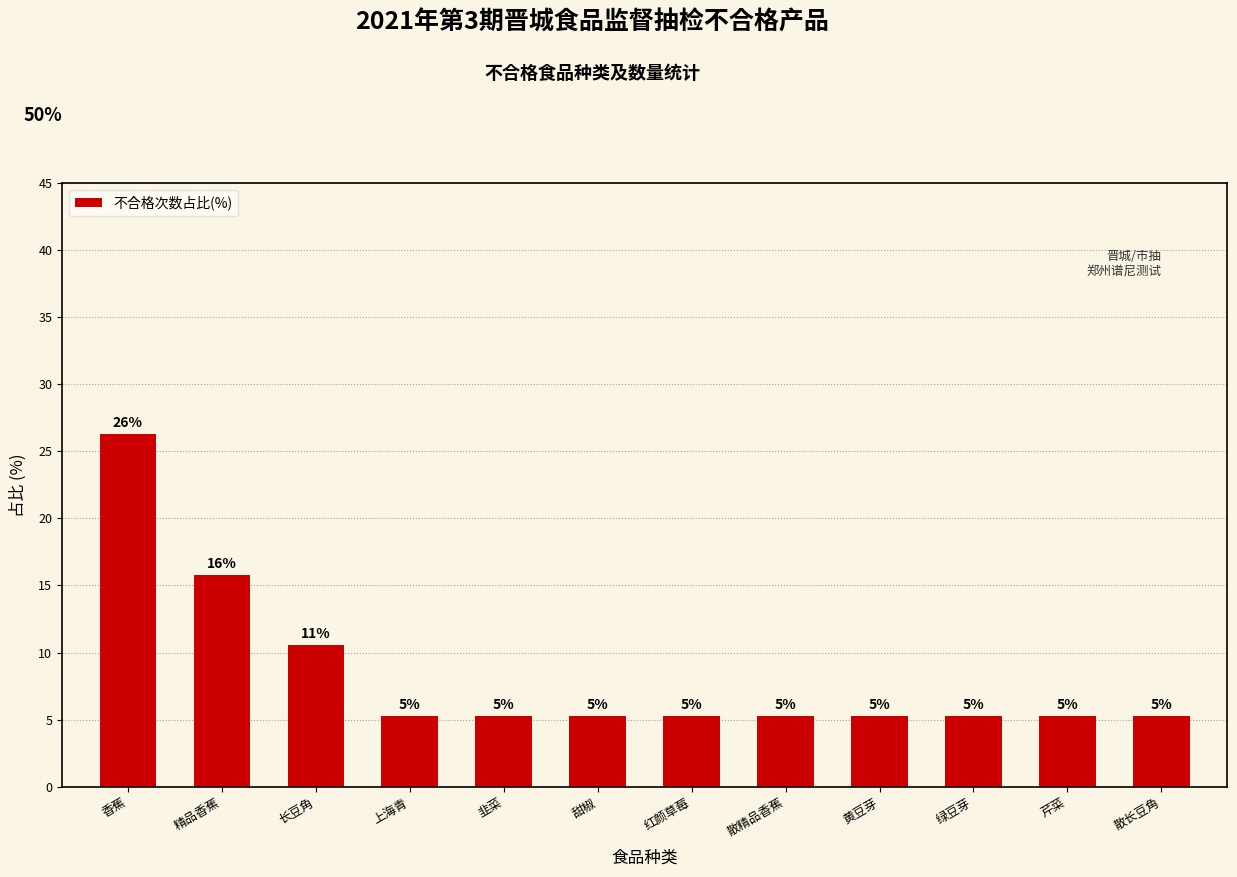

Are the bars horizontal?

No